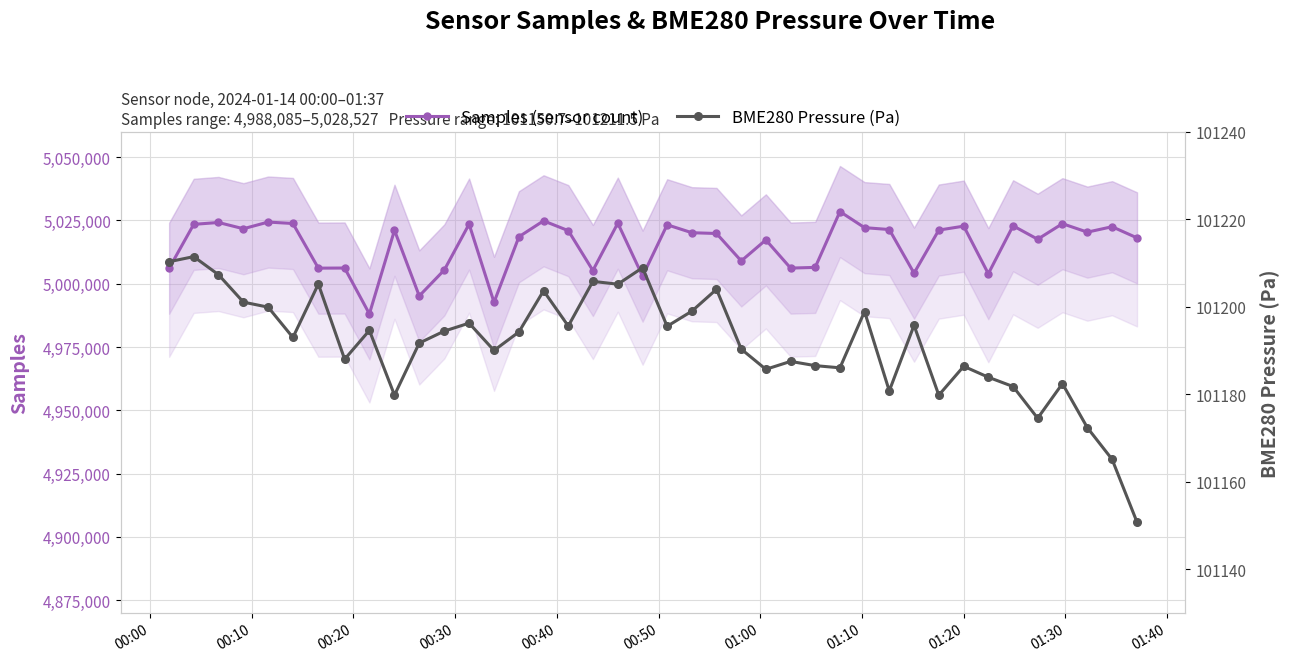

What is the value of the Samples (sensor count) point at the 29th from the left?

5022172